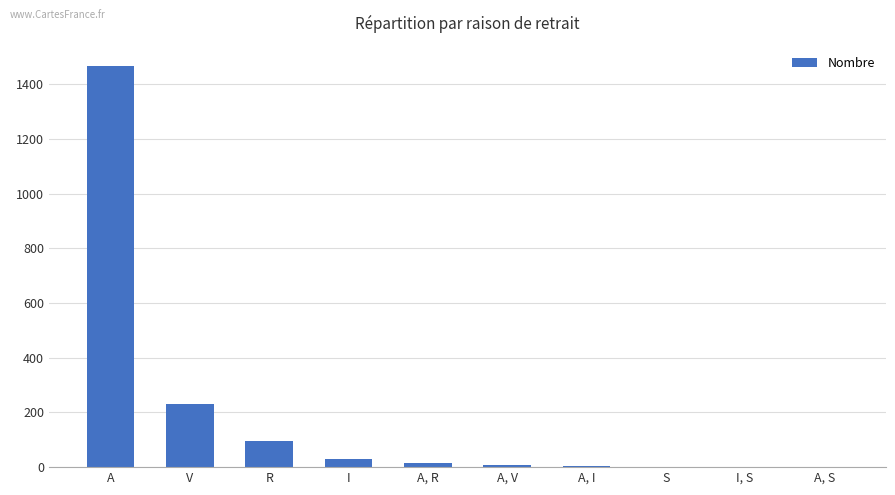

True or false: the data shows 95 at R.

True